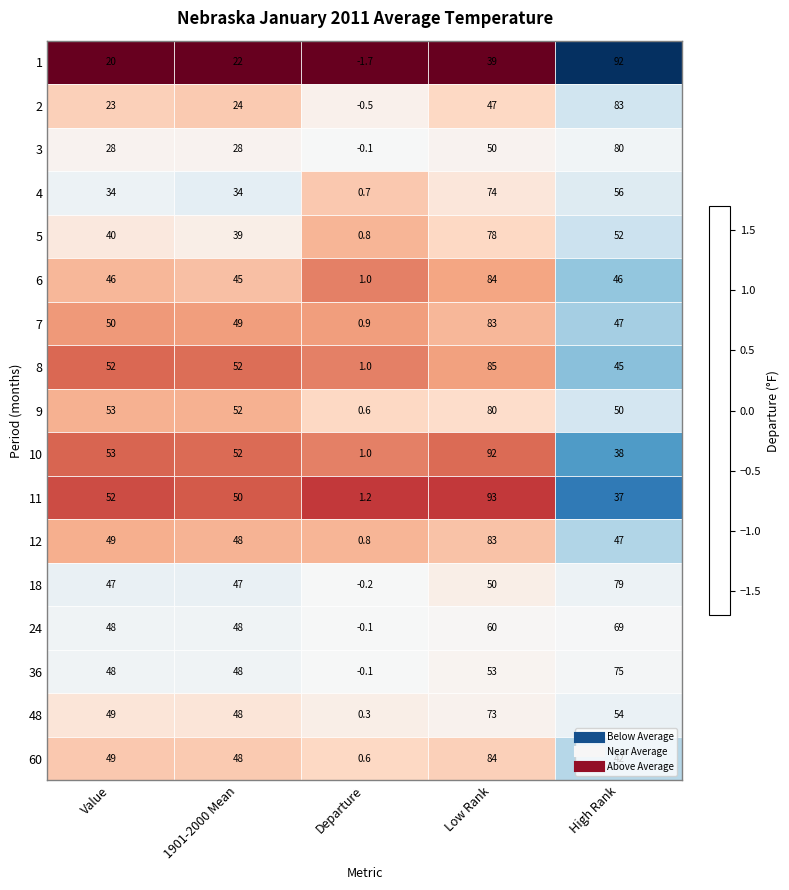

What is the spread (max minus min) of values at Departure?

2.9